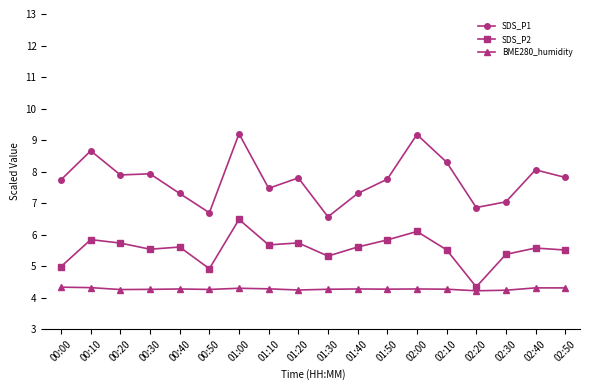

True or false: BME280_humidity and SDS_P1 cross at least once.

False